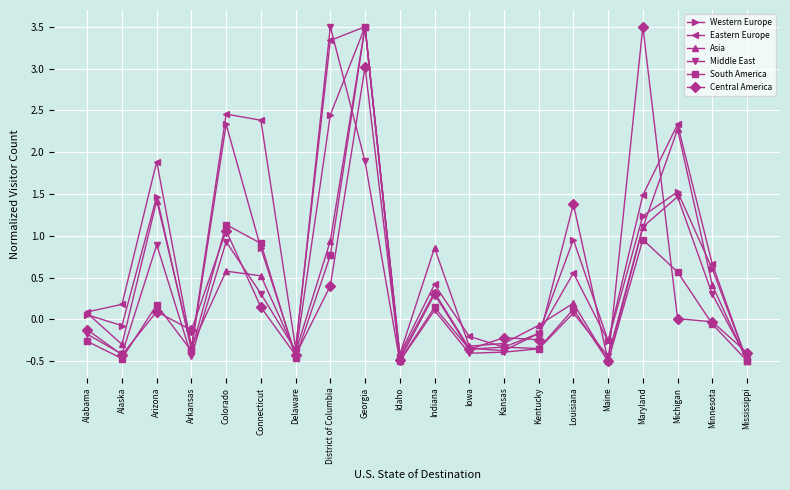

True or false: Western Europe has a value of -0.4 at Maine.

False